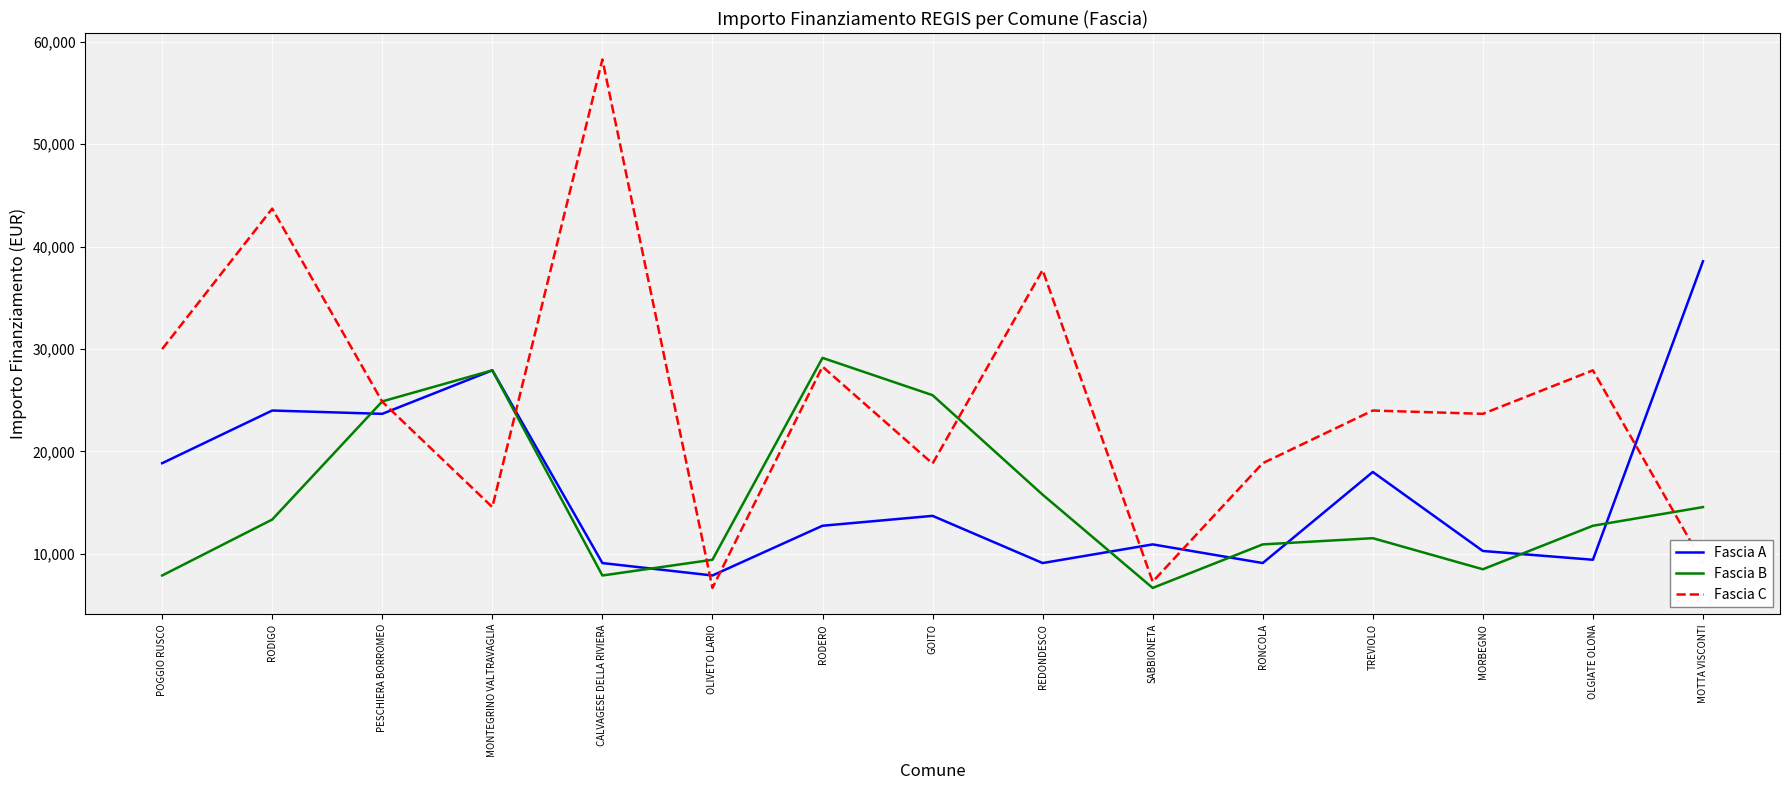

The value of Fascia C at OLIVETO LARIO is 4573. True or false?

False